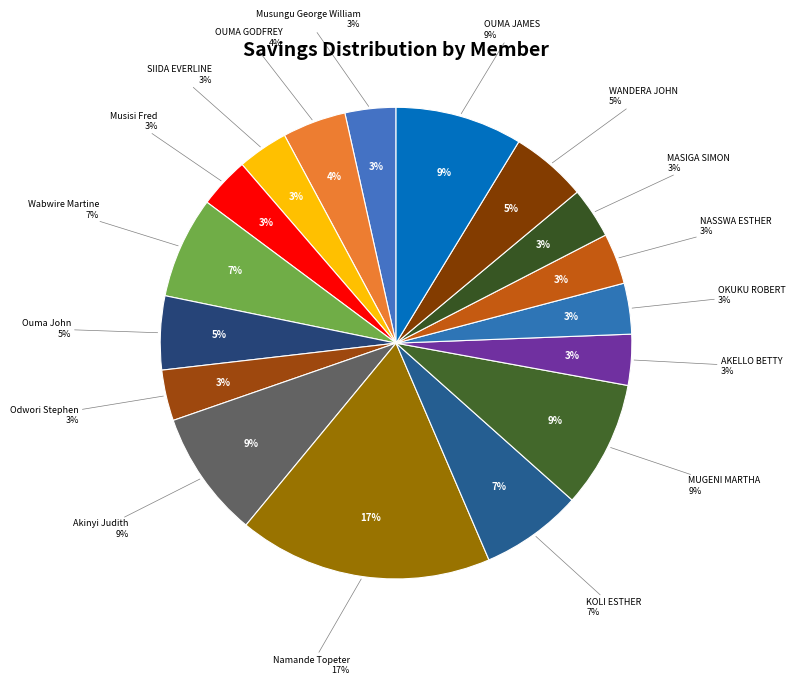

To the nearest percent, what portion does WANDERA JOHN represent?

5%